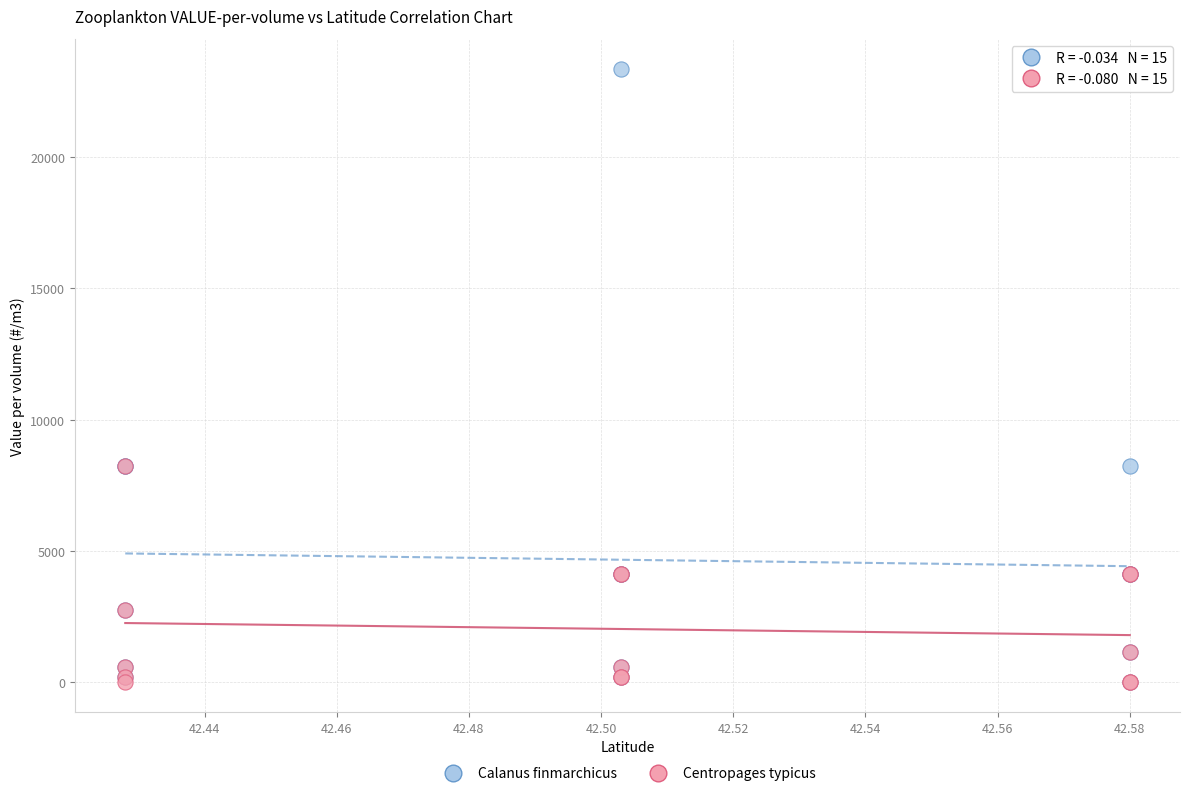

What are all the series names shown in the legend?

Calanus finmarchicus, Centropages typicus